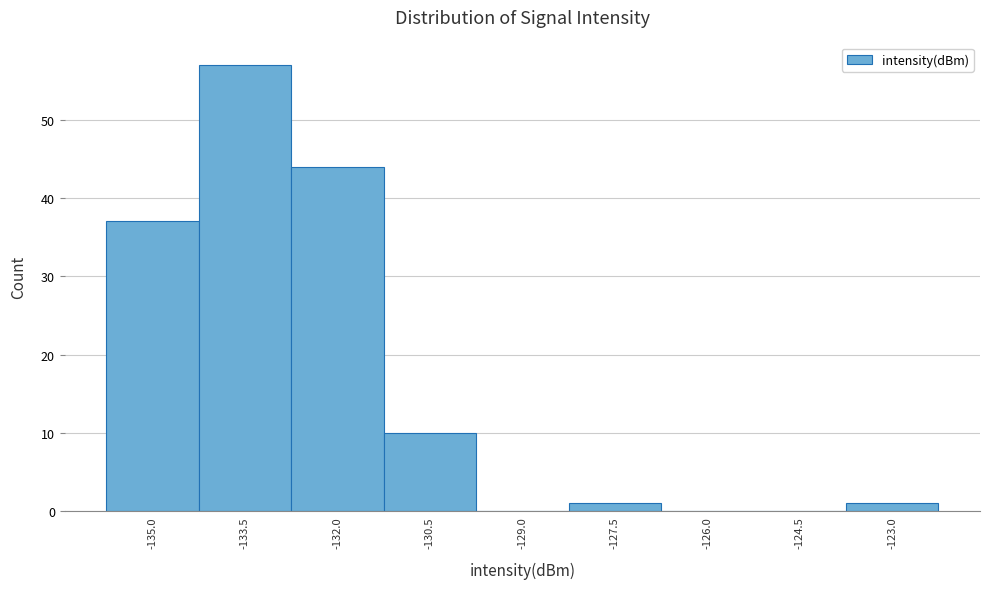

Reading left to right, transcribe all the data shown in this chart.

-135.0=37	-133.5=57	-132.0=44	-130.5=10	-129.0=0	-127.5=1	-126.0=0	-124.5=0	-123.0=1